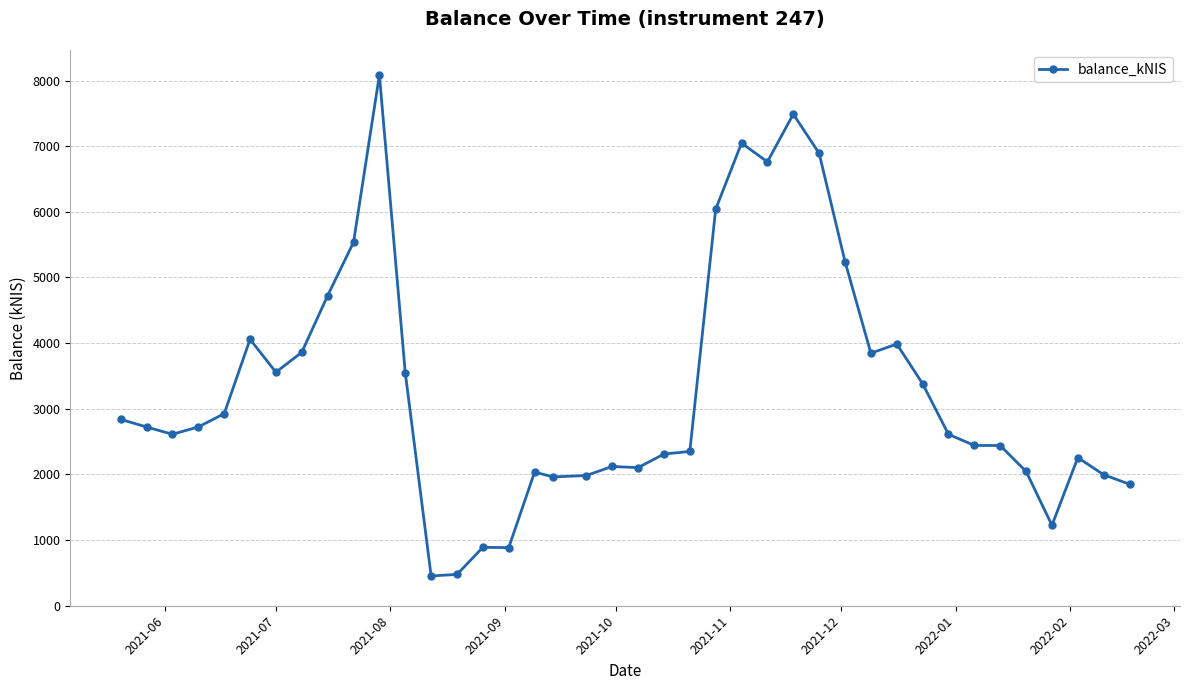

What is the minimum value shown in the chart?

453.3